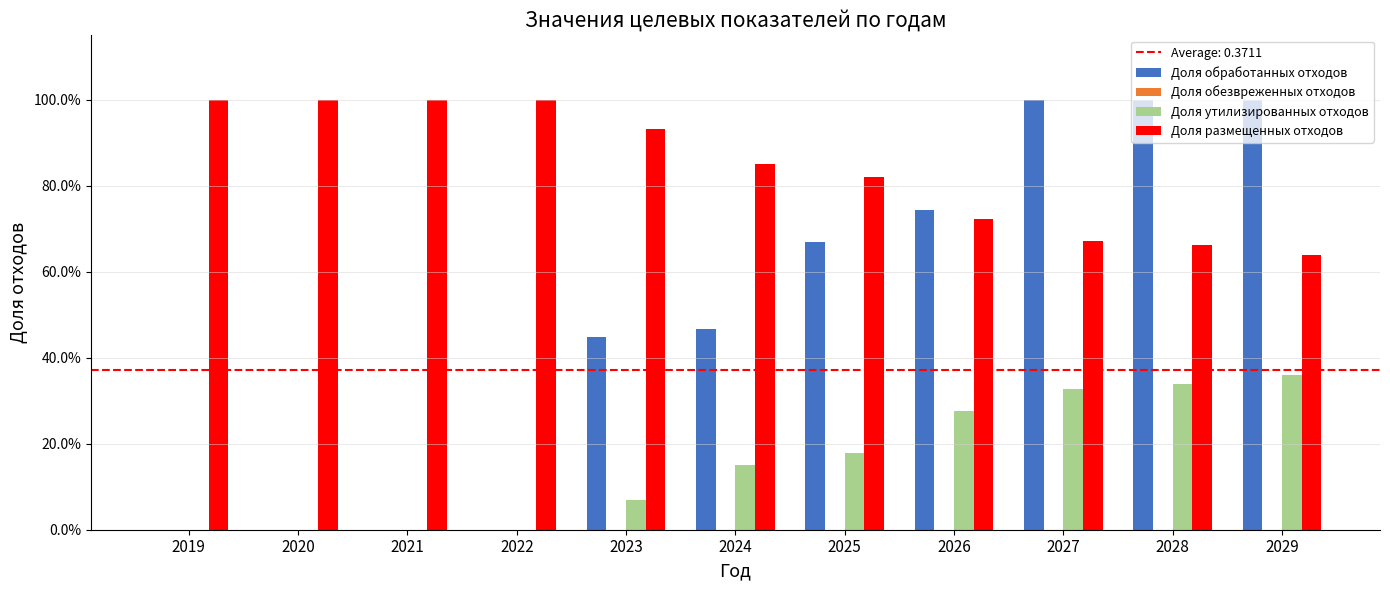

The value of Доля утилизированных отходов at 2020 is 0.0. True or false?

True